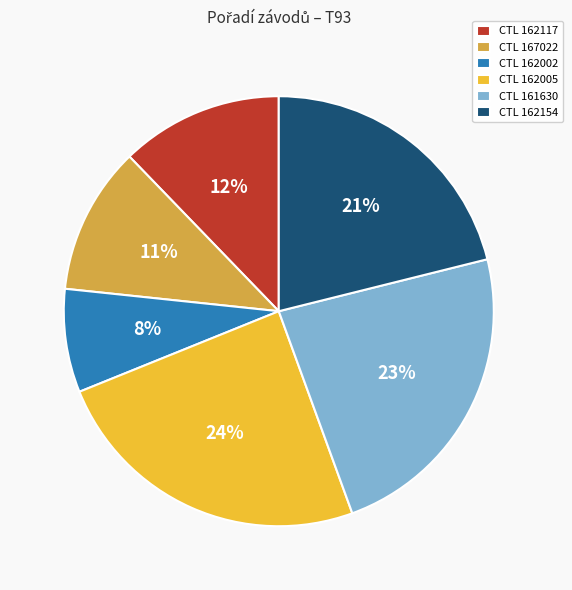

Is it true that CTL 162002 is 8% of the pie?

True